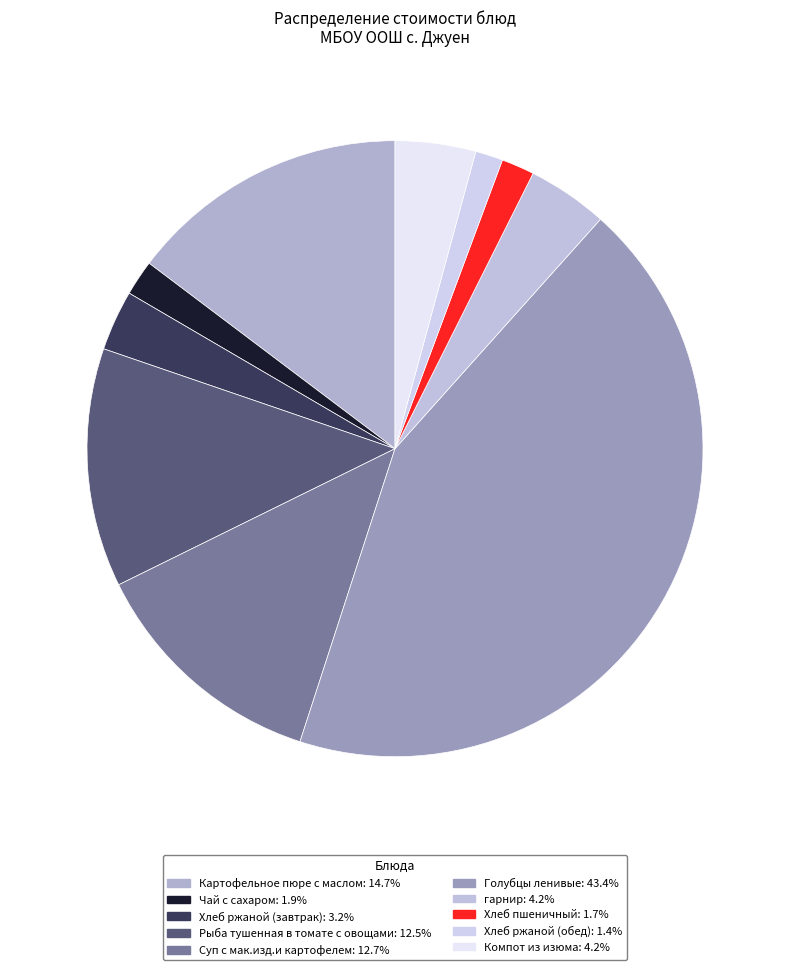

How many segments does this pie chart have?

10